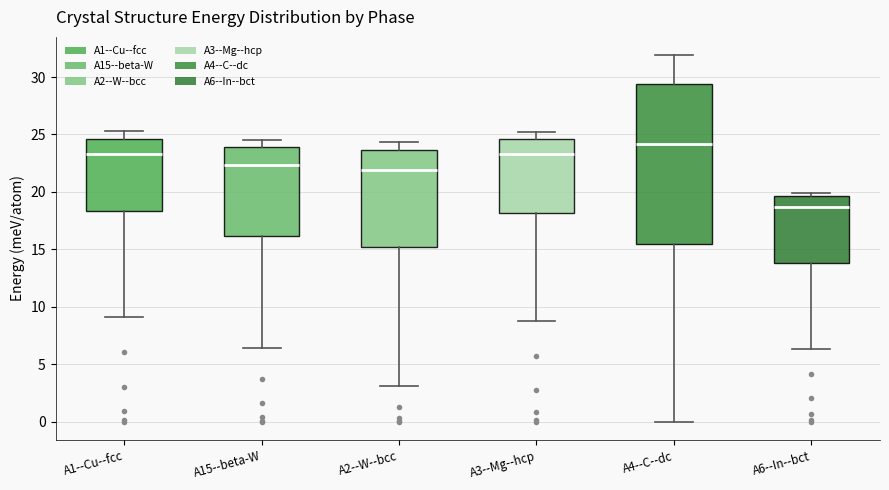

Which box has the highest median line?

A4--C--dc